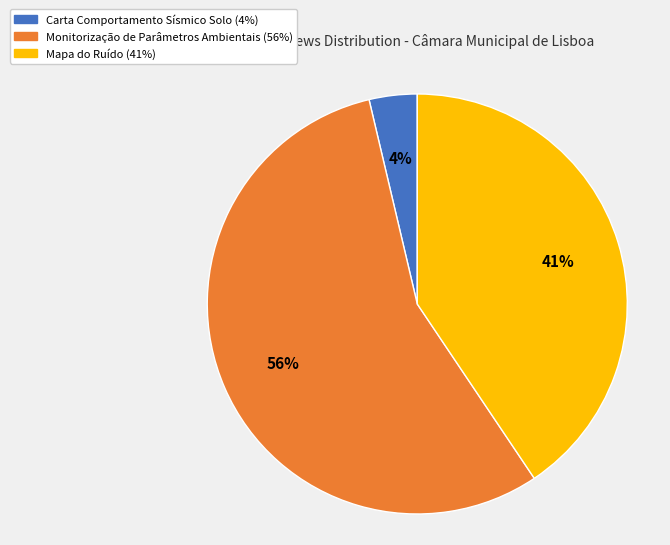

How many segments does this pie chart have?

3